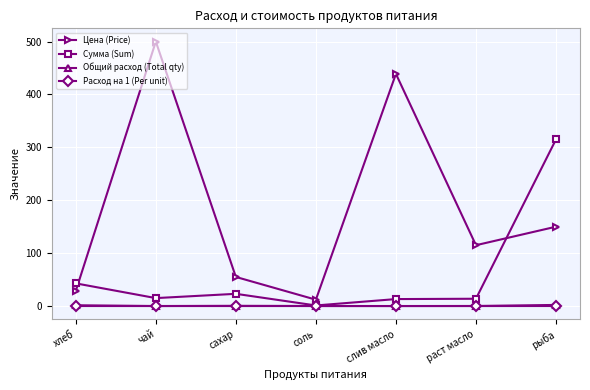

At which category does Цена (Price) reach its first local peak?

чай